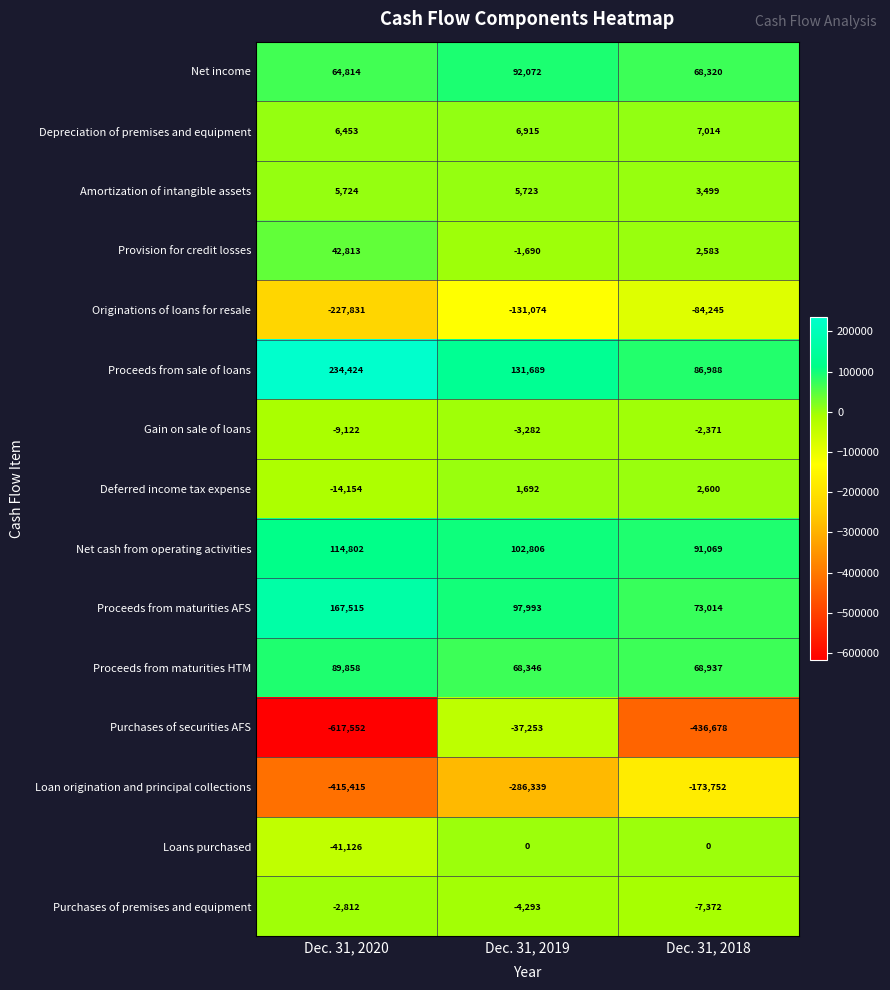

What is the minimum value for Proceeds from maturities HTM?

68346